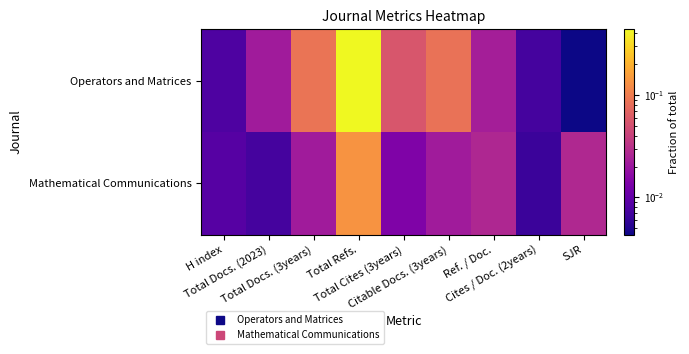

Reading left to right, extract all data points from this chart.

Operators and Matrices: H index=0.0	Total Docs. (2023)=0.0	Total Docs. (3years)=0.1	Total Refs.=0.4	Total Cites (3years)=0.1	Citable Docs. (3years)=0.1	Ref. / Doc.=0.0	Cites / Doc. (2years)=0.0	SJR=0.0
Mathematical Communications: H index=0.0	Total Docs. (2023)=0.0	Total Docs. (3years)=0.0	Total Refs.=0.1	Total Cites (3years)=0.0	Citable Docs. (3years)=0.0	Ref. / Doc.=0.0	Cites / Doc. (2years)=0.0	SJR=0.0